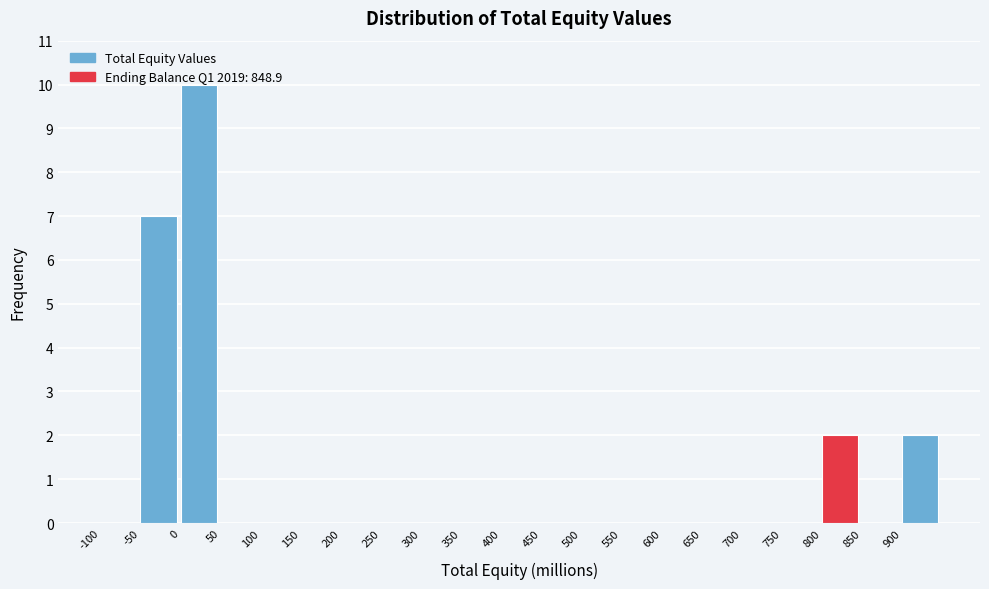

Over which range of the x-axis is the bar tallest?

0 to 50